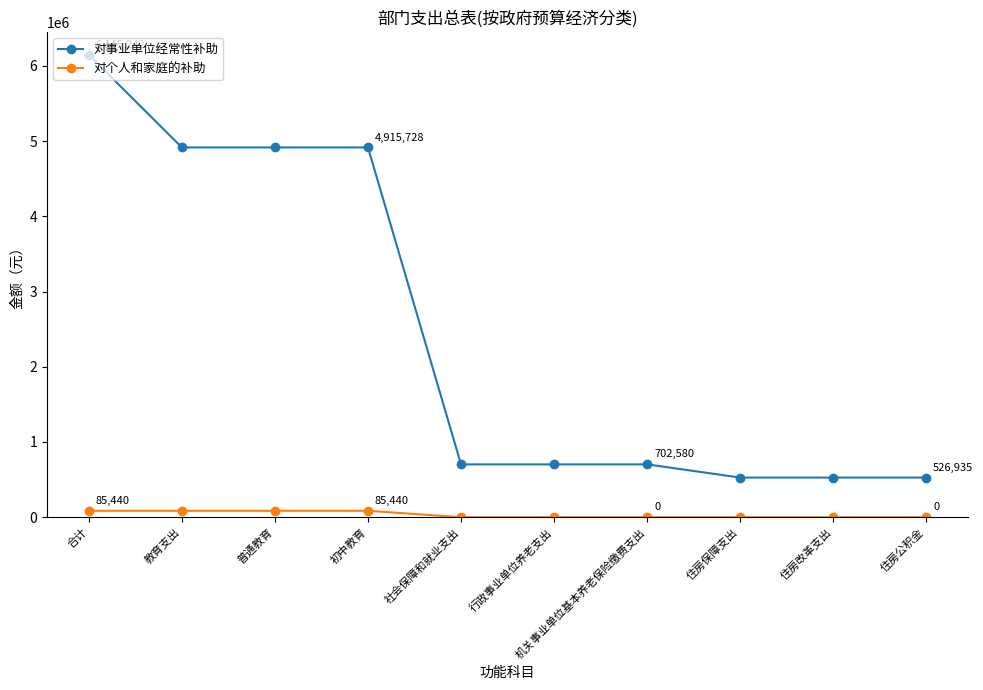

Is the value of 对事业单位经常性补助 at 教育支出 greater than the value of 对个人和家庭的补助 at 住房保障支出?

Yes